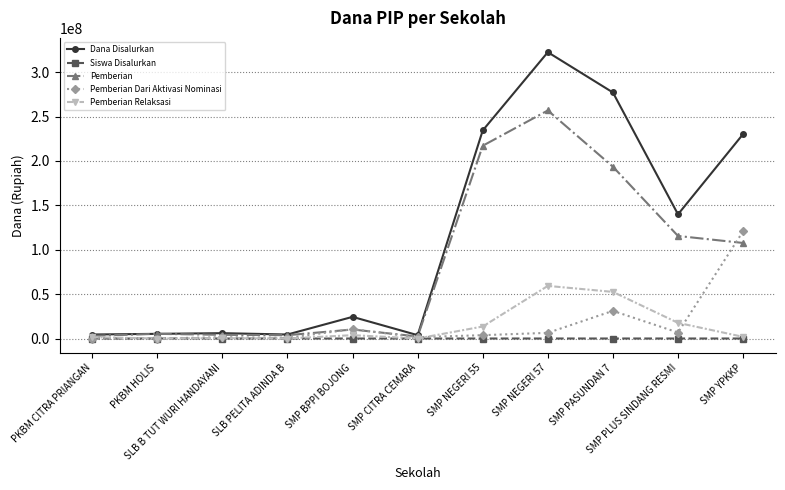

At how many categories does at least one series exceed 46564415?

5